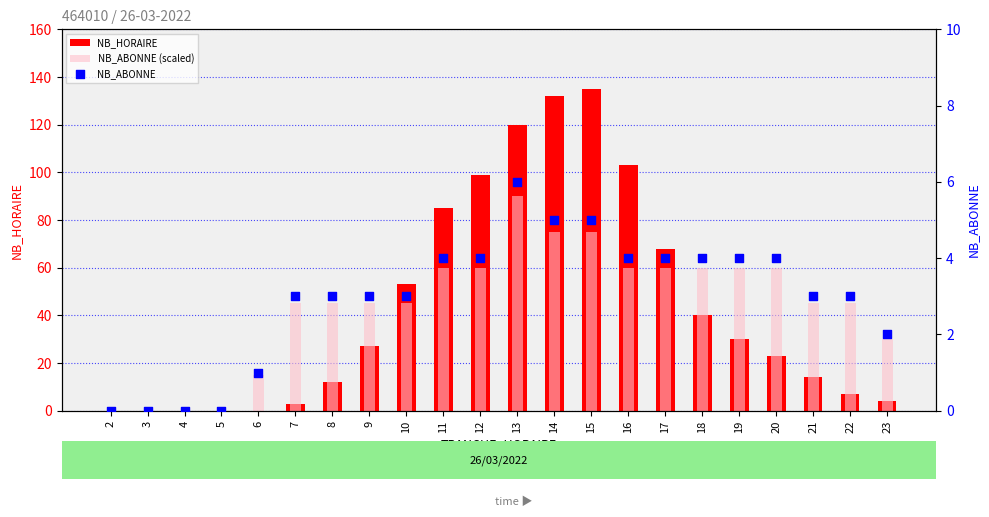

At which category is the sum across all series the highest?

13